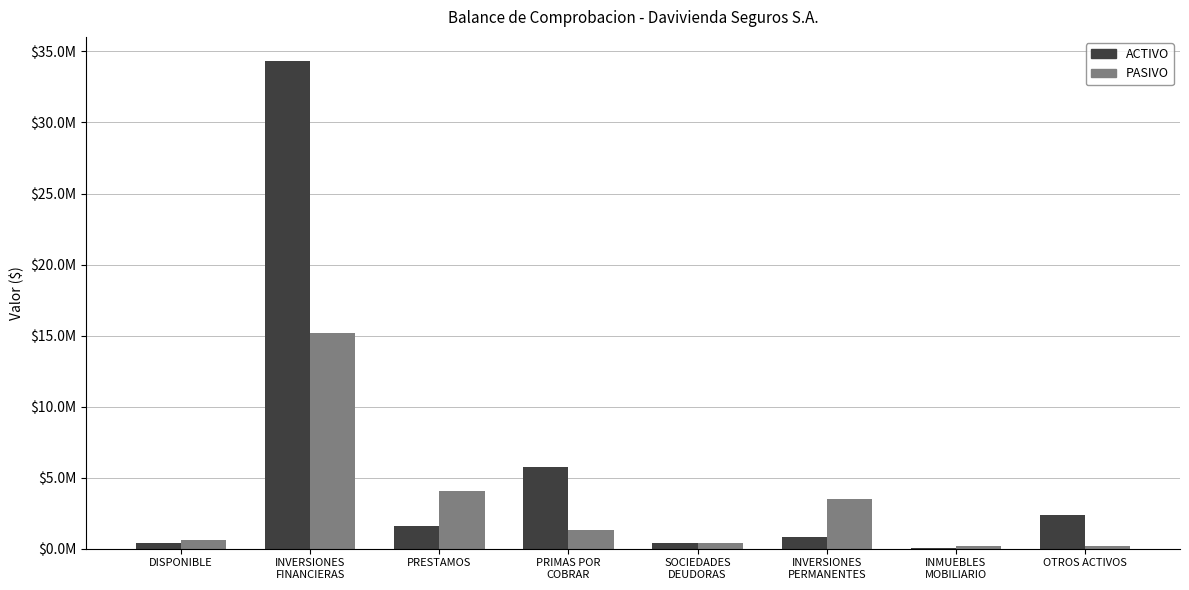

Are the bars grouped side by side (vs. stacked)?

Yes